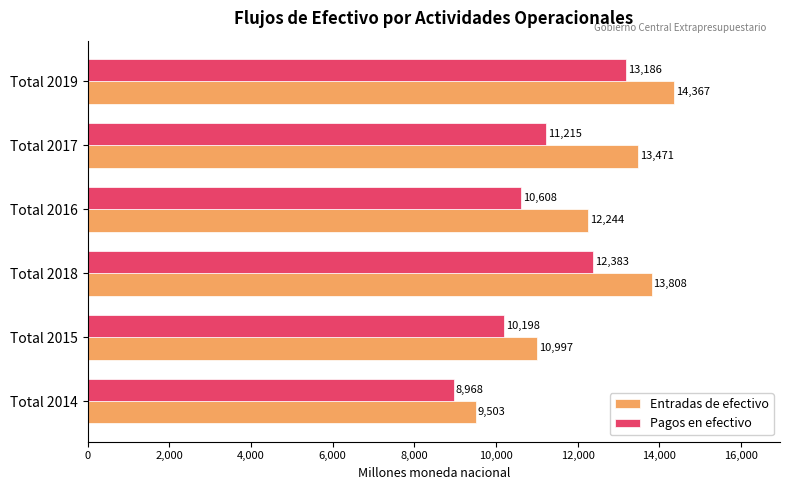

Which series has the largest total across all categories?

Entradas de efectivo